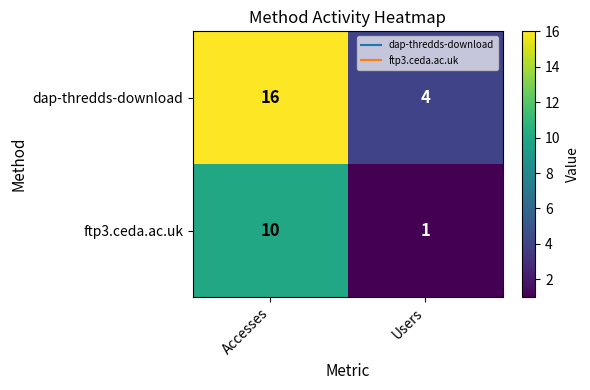

At which category is the sum across all series the highest?

Accesses